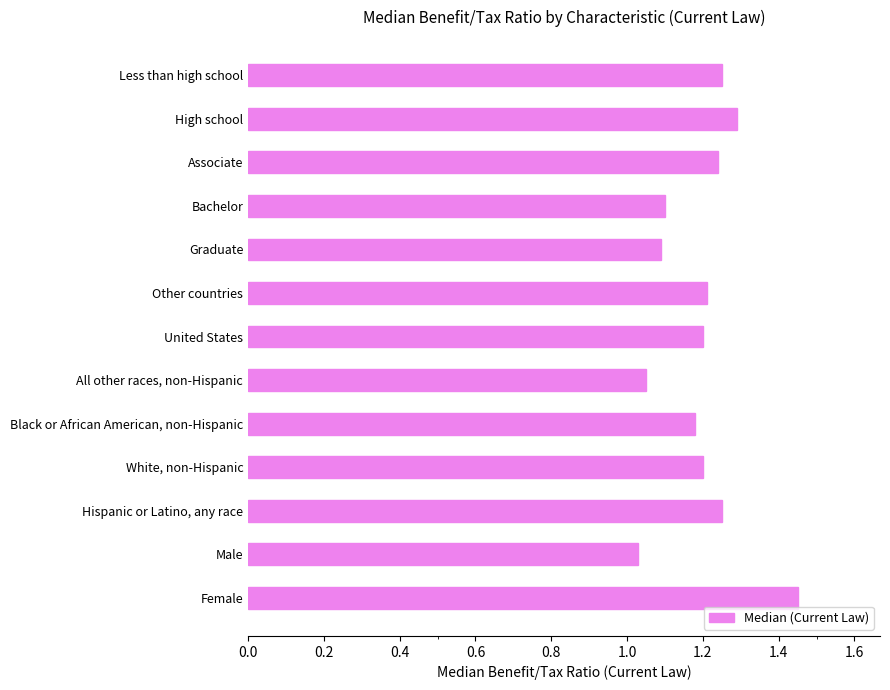

What is the change in value from Male to United States?

+0.2